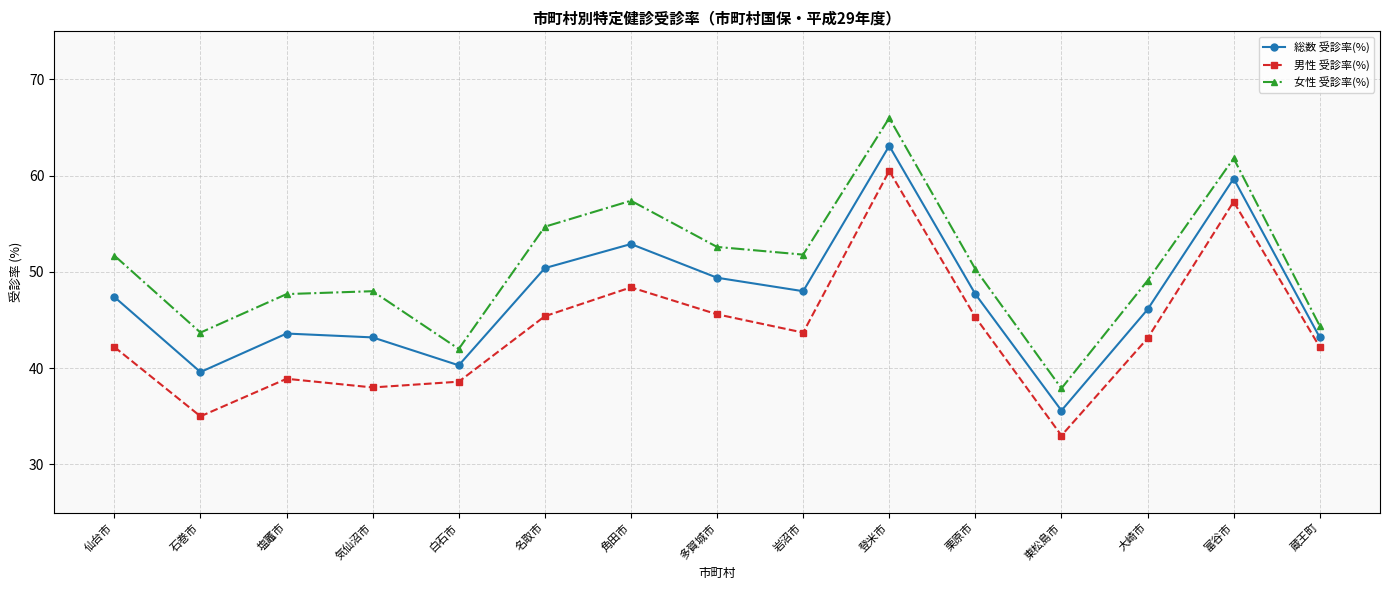

Which series changed the most between 塩竈市 and 角田市?

女性 受診率(%)